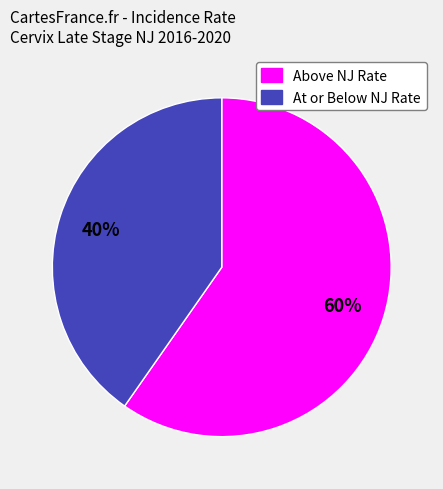

Is there any slice that represents more than half of the pie?

Yes